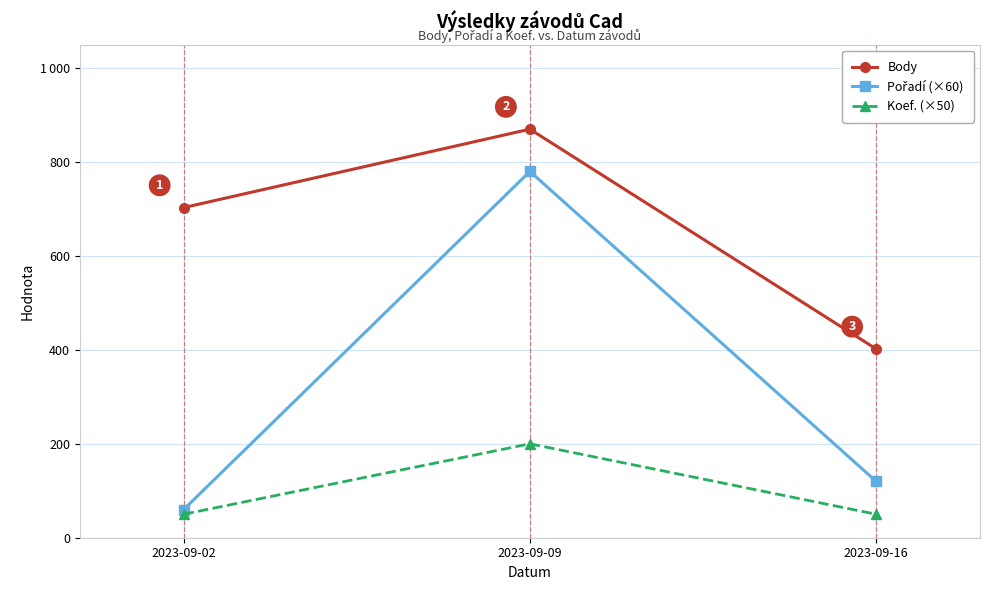

Which category has the lowest value in the Body series?

2023-09-16